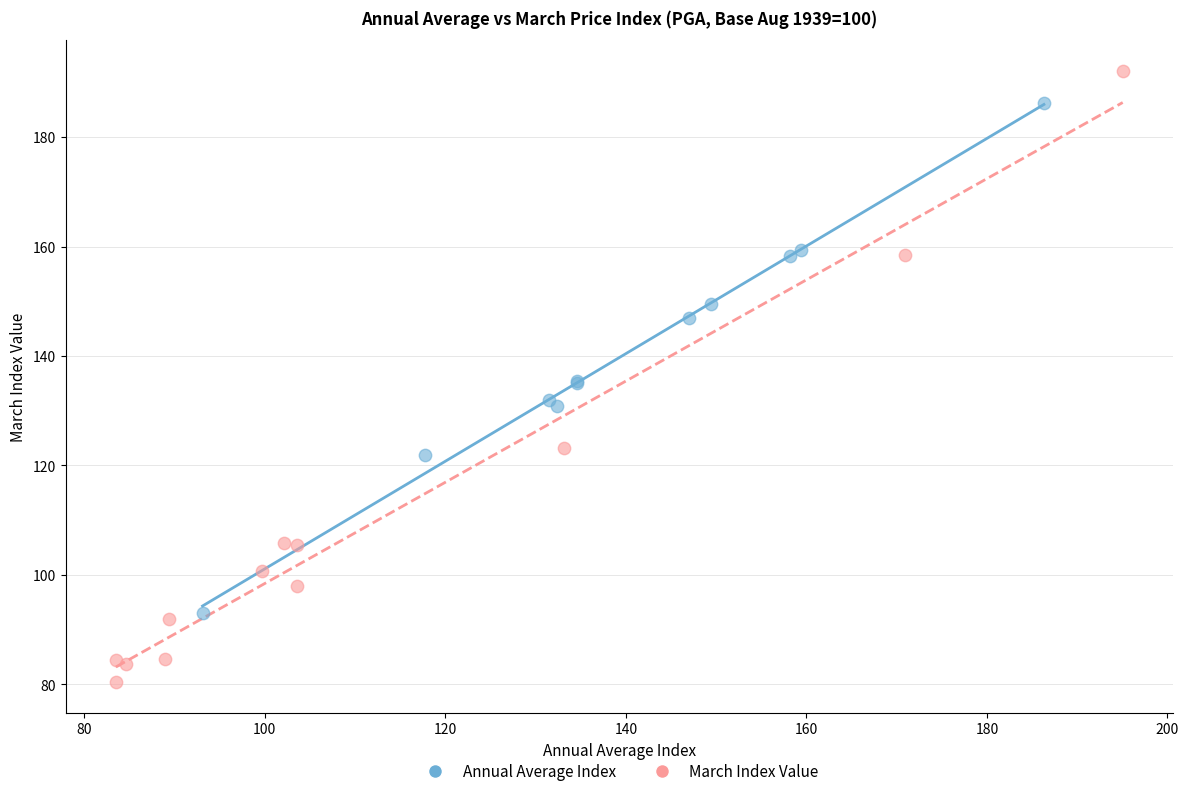

Which series has the largest Y range (max minus min)?

March Index Value